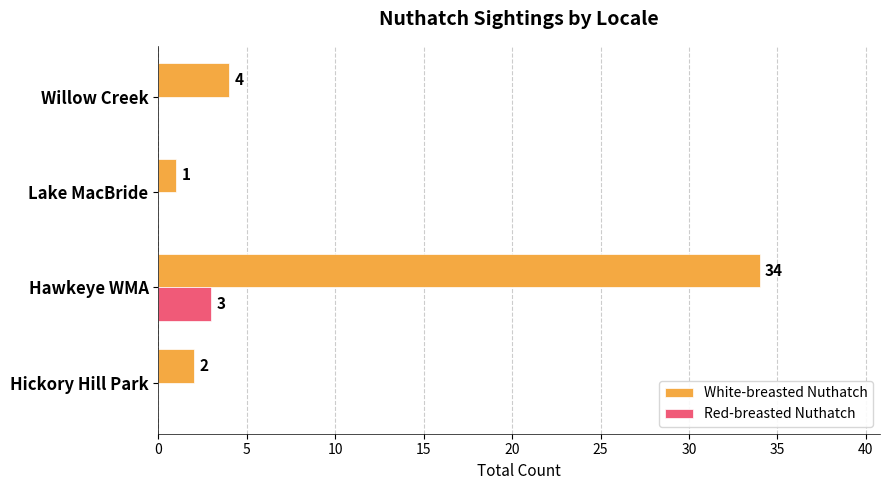

Which series has the widest spread of values?

White-breasted Nuthatch